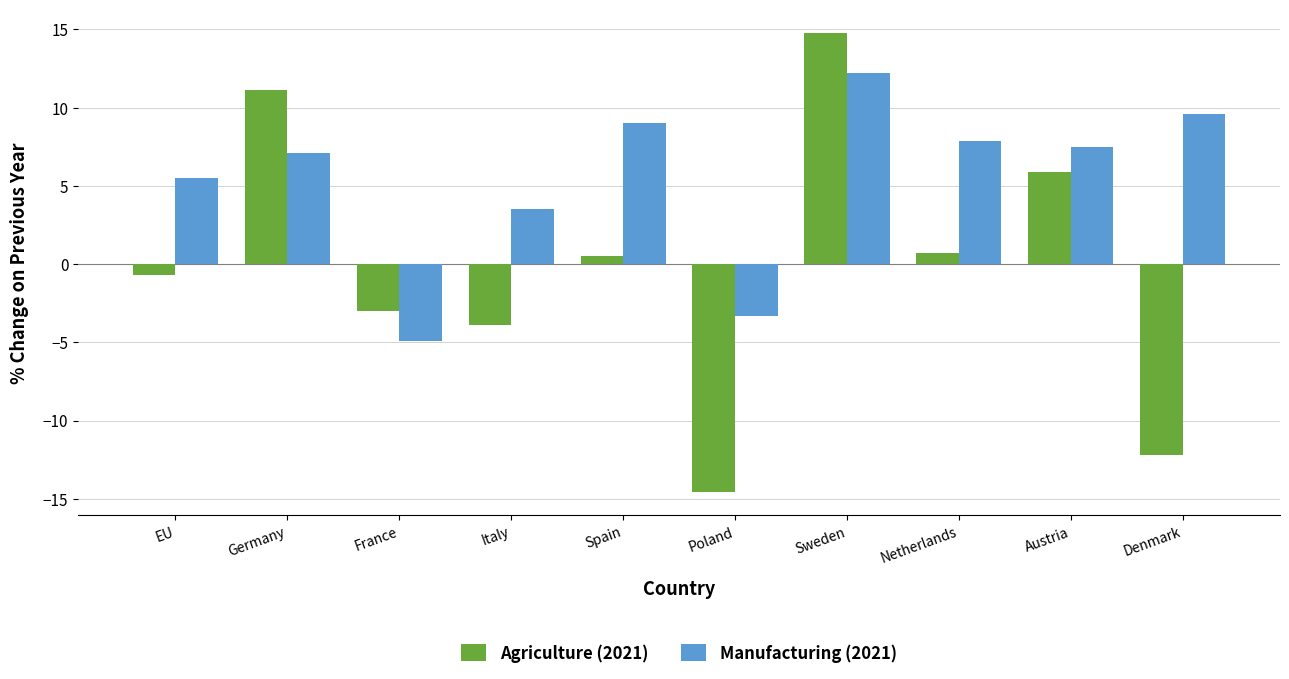

Are the bars grouped side by side (vs. stacked)?

Yes